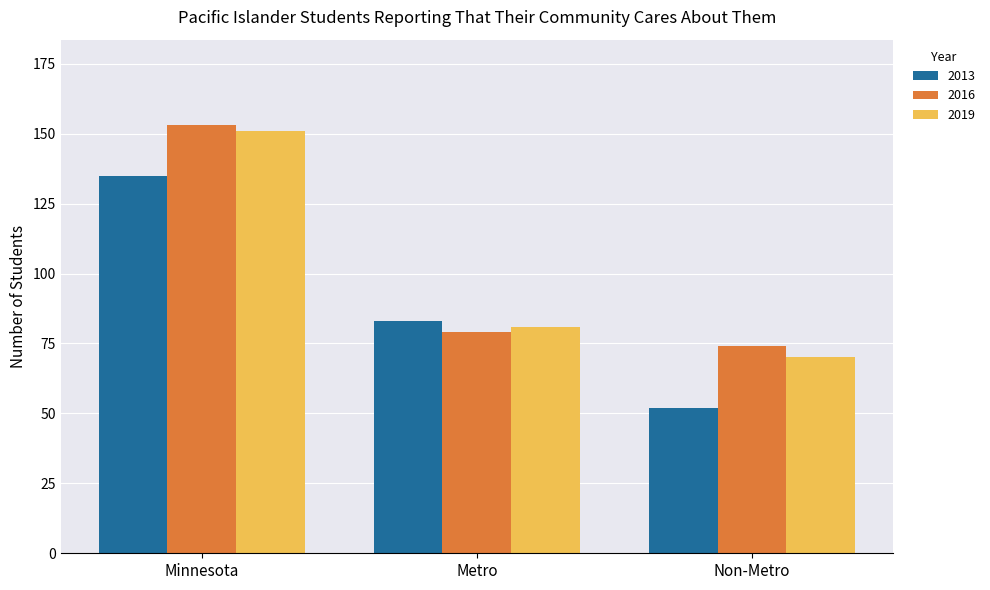

What is the spread (max minus min) of values at Minnesota?

18